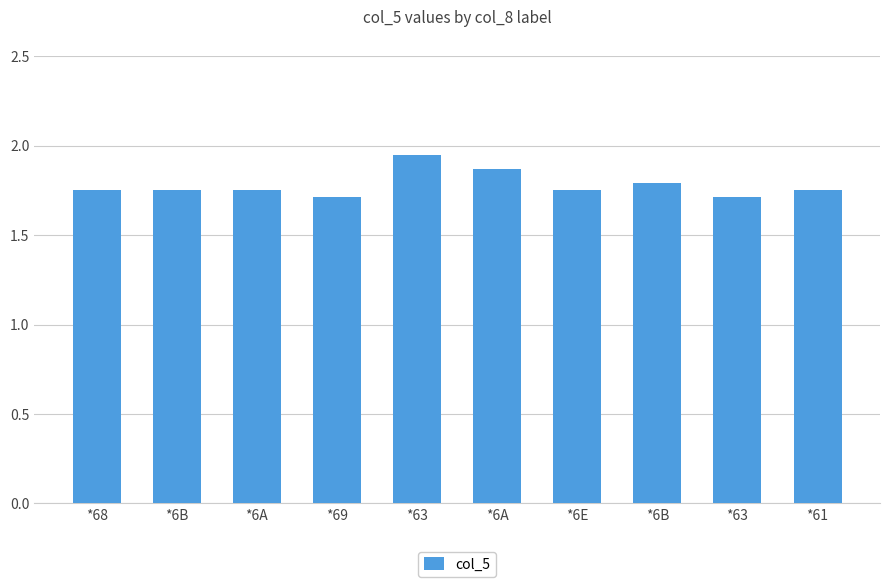

Does the chart contain any negative values?

No